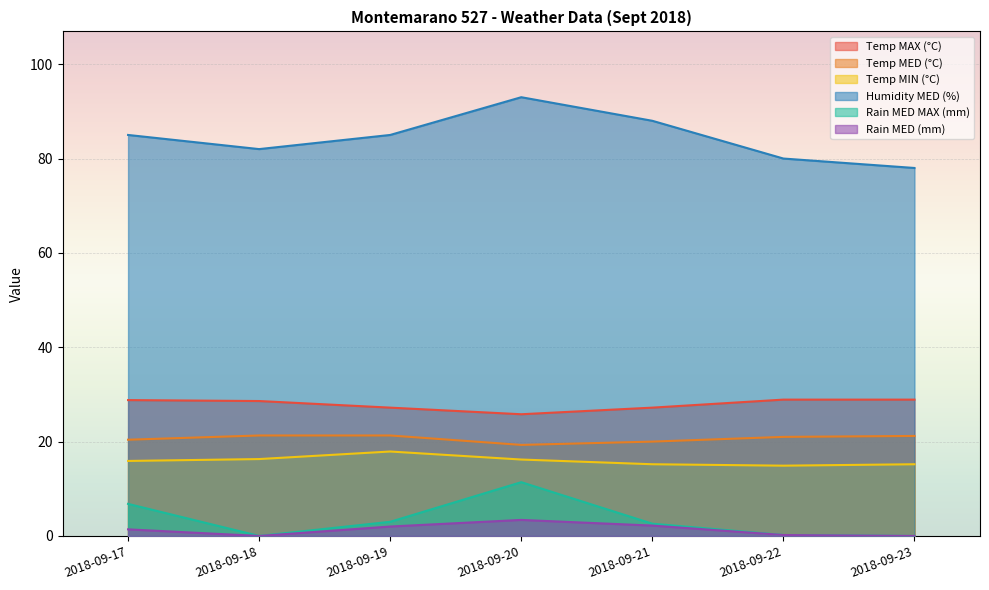

What is the difference between the maximum and minimum values in the Temp MED (°C) series?

2.0